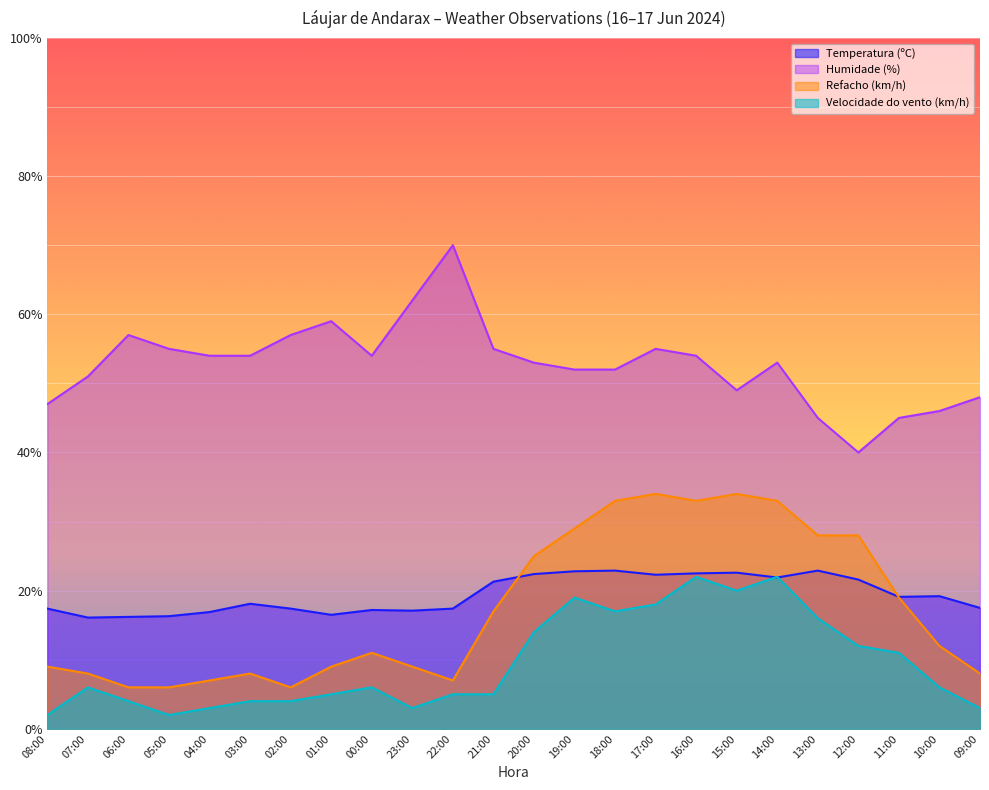

What is the smallest value displayed?

2.0